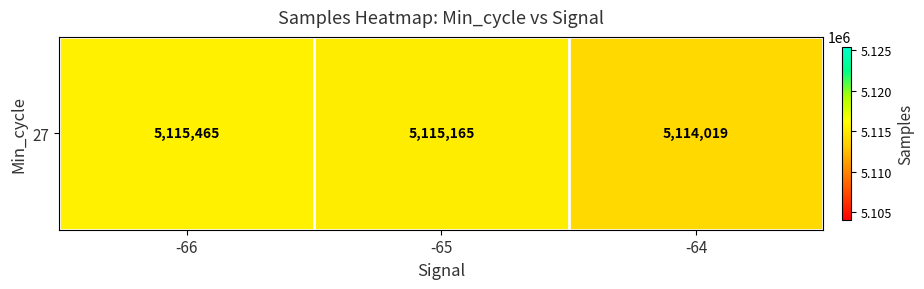

Which label corresponds to the smallest value in the chart?

-64